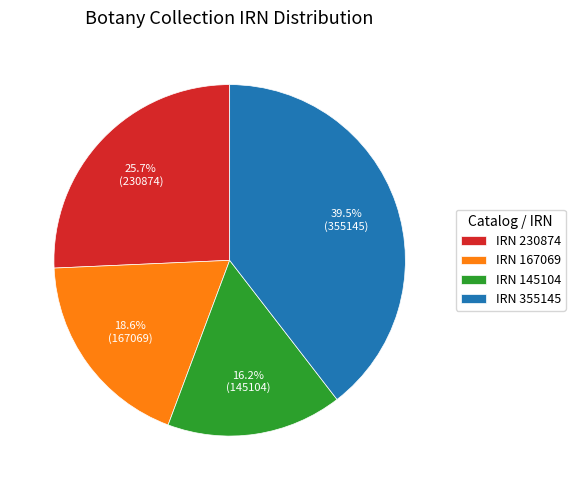

What is the smallest slice in the pie chart?

IRN 145104